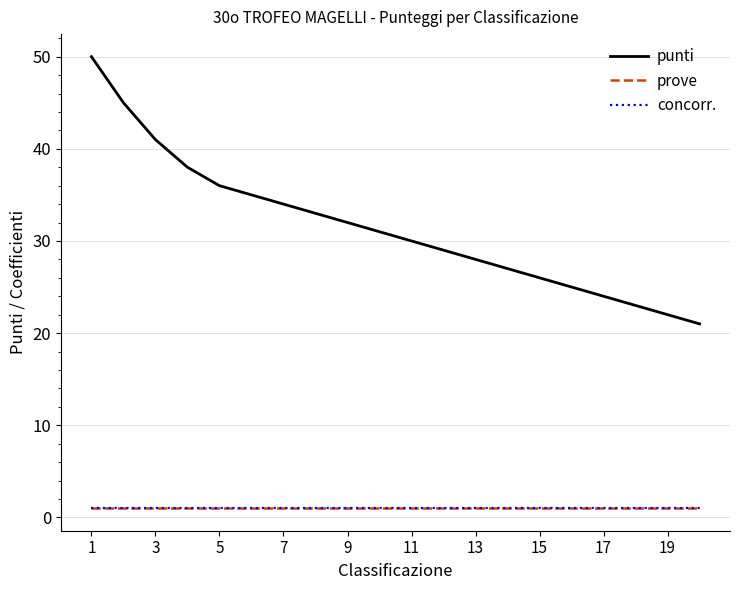

Does the chart have visible grid lines?

Yes